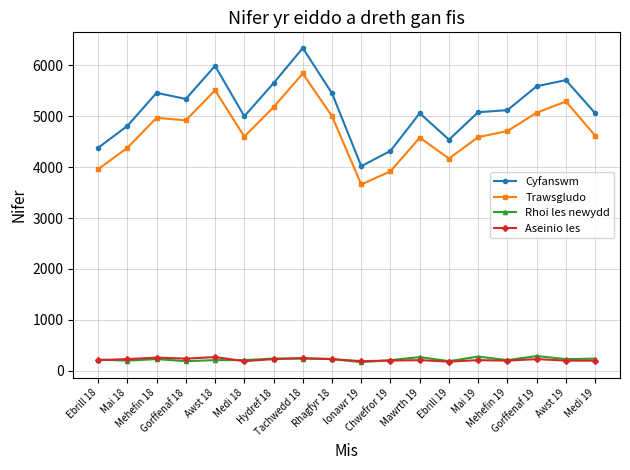

True or false: Trawsgludo has more than 2 interior local peaks.

True